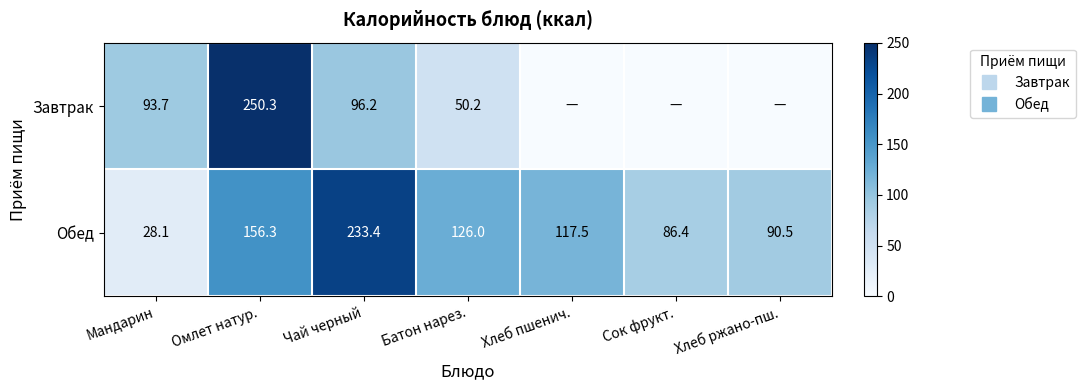

At which category does the chart reach its peak across all series?

Омлет натур.